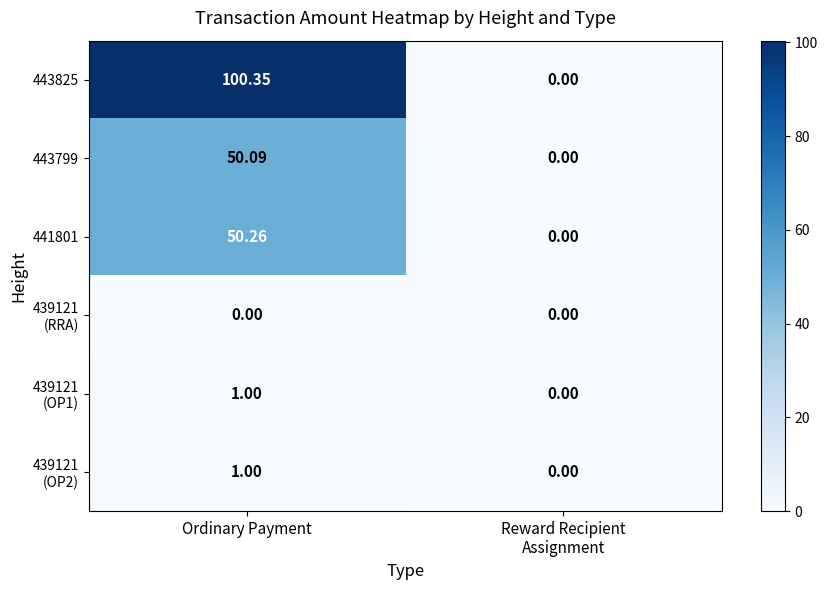

Which series has the largest total across all categories?

443825